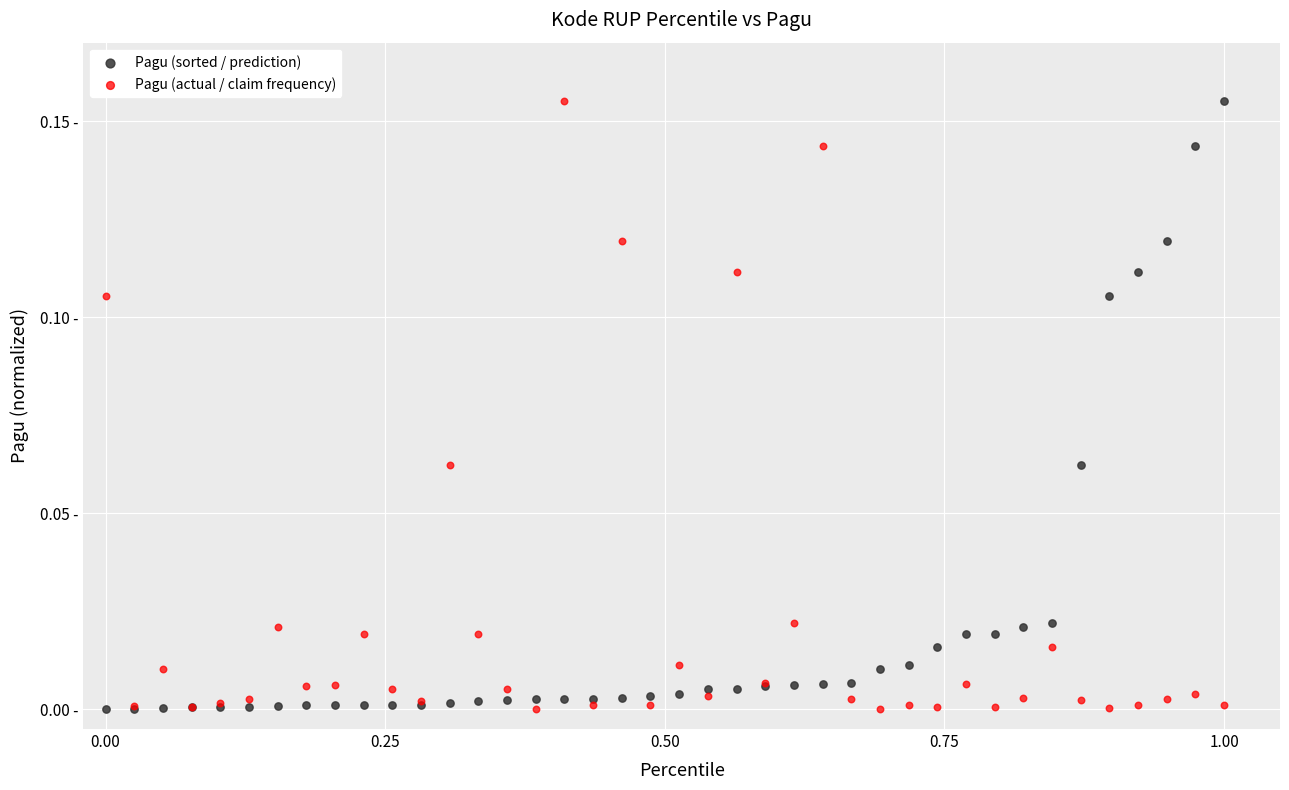

What are all the series names shown in the legend?

Pagu (sorted / prediction), Pagu (actual / claim frequency)